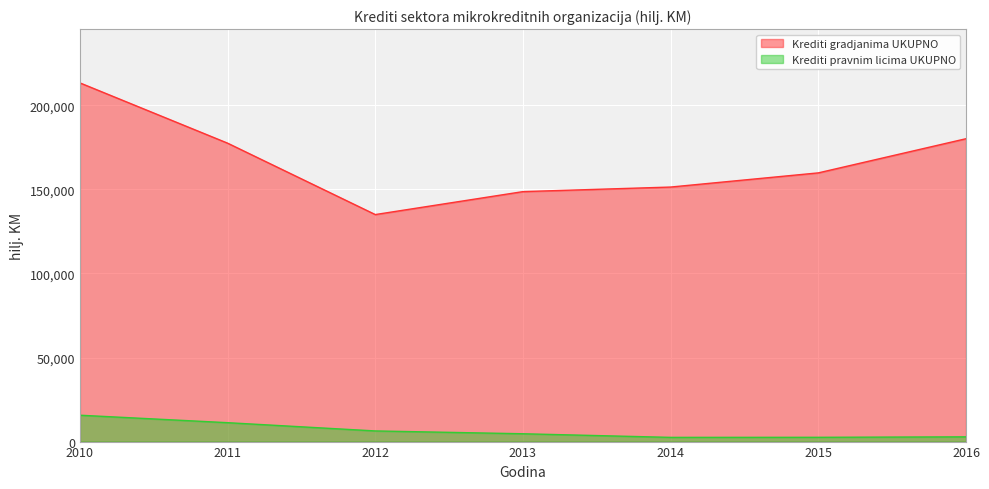

True or false: Krediti gradjanima UKUPNO and Krediti pravnim licima UKUPNO cross at least once.

False